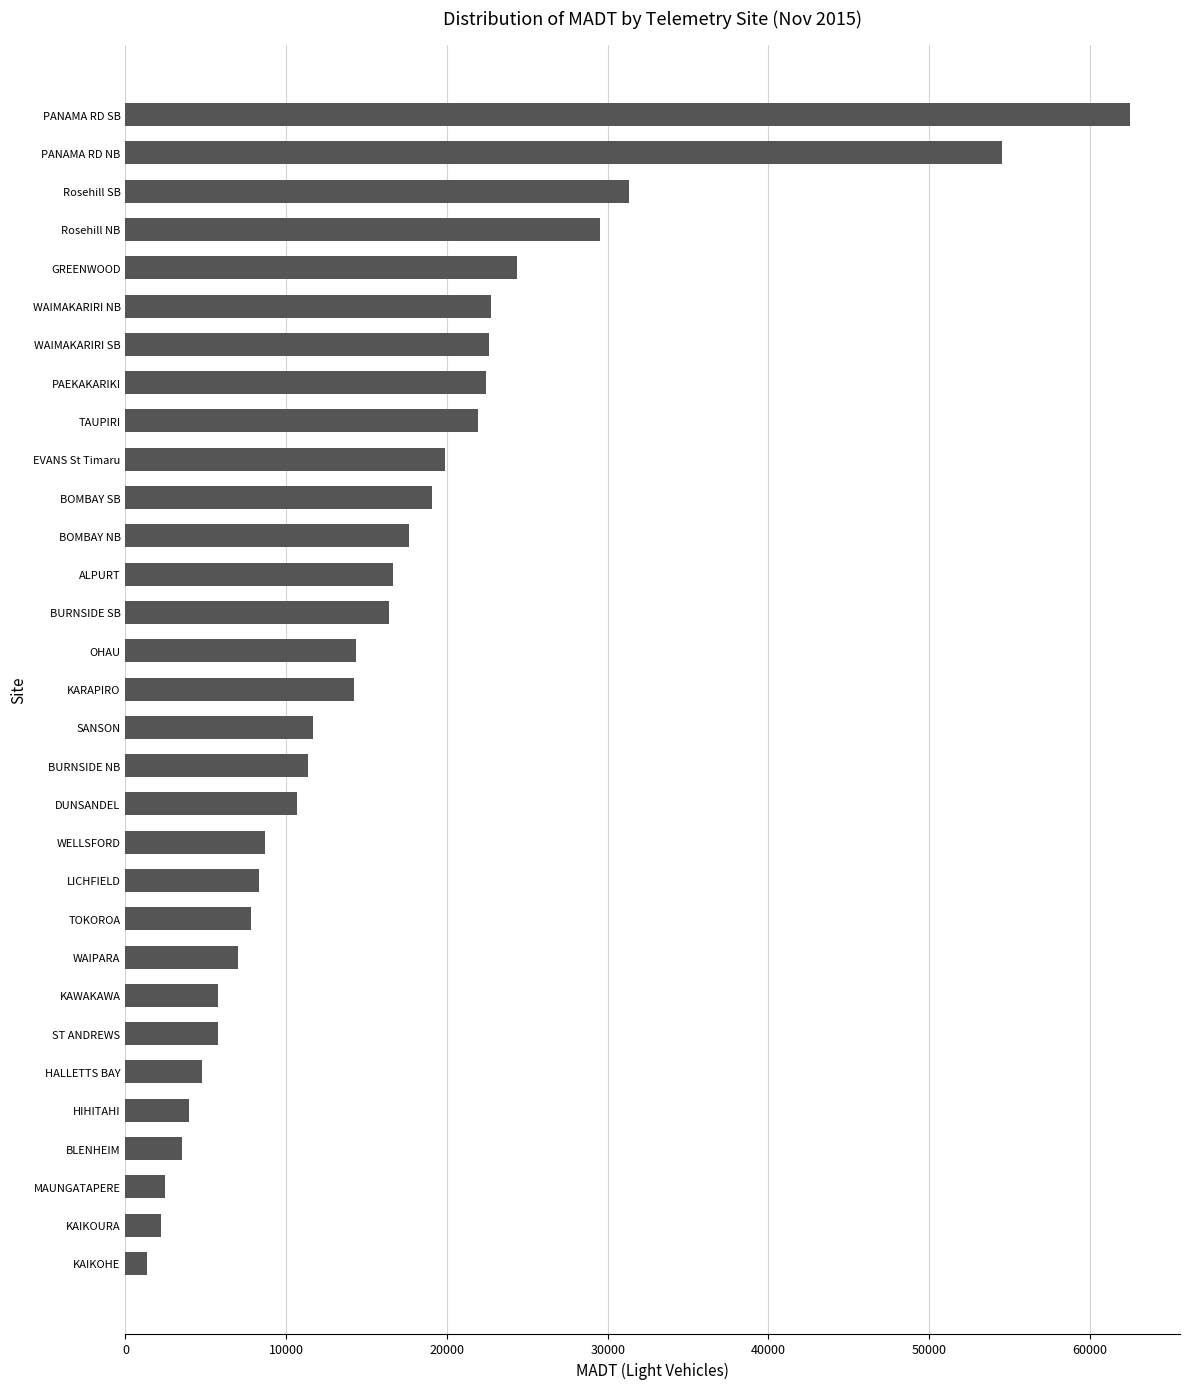

What is the sum of all values?

505392